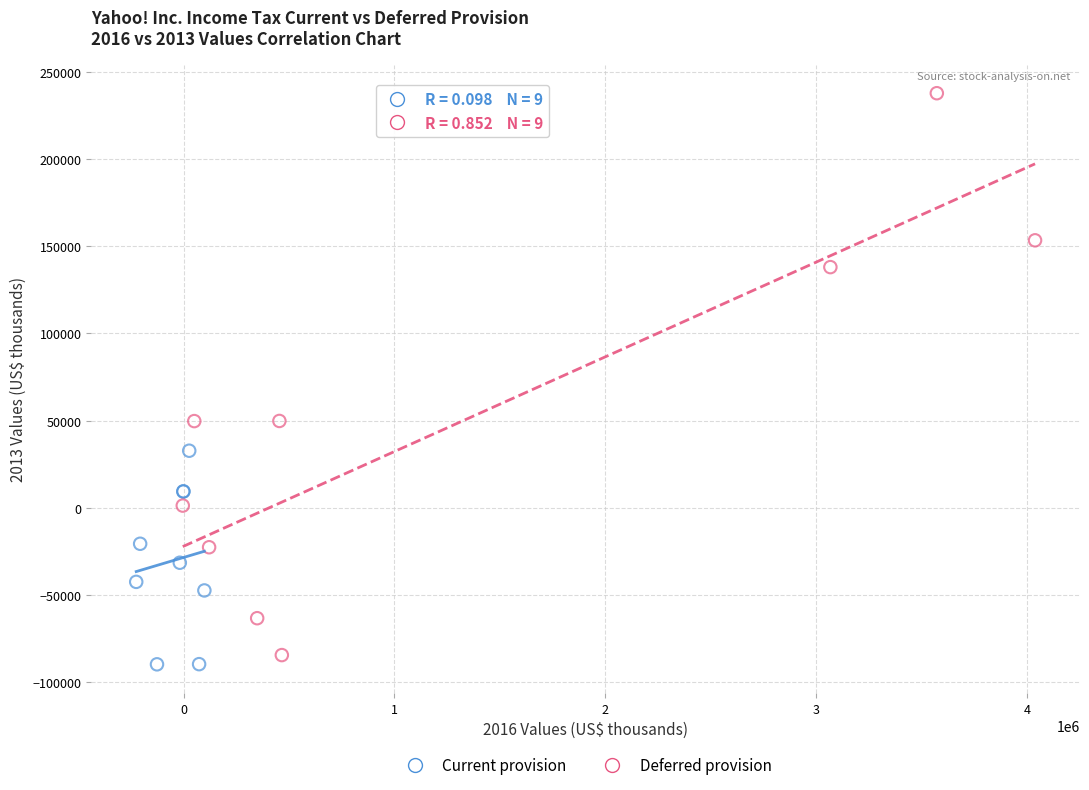

Which series reaches the maximum Y coordinate?

Deferred provision